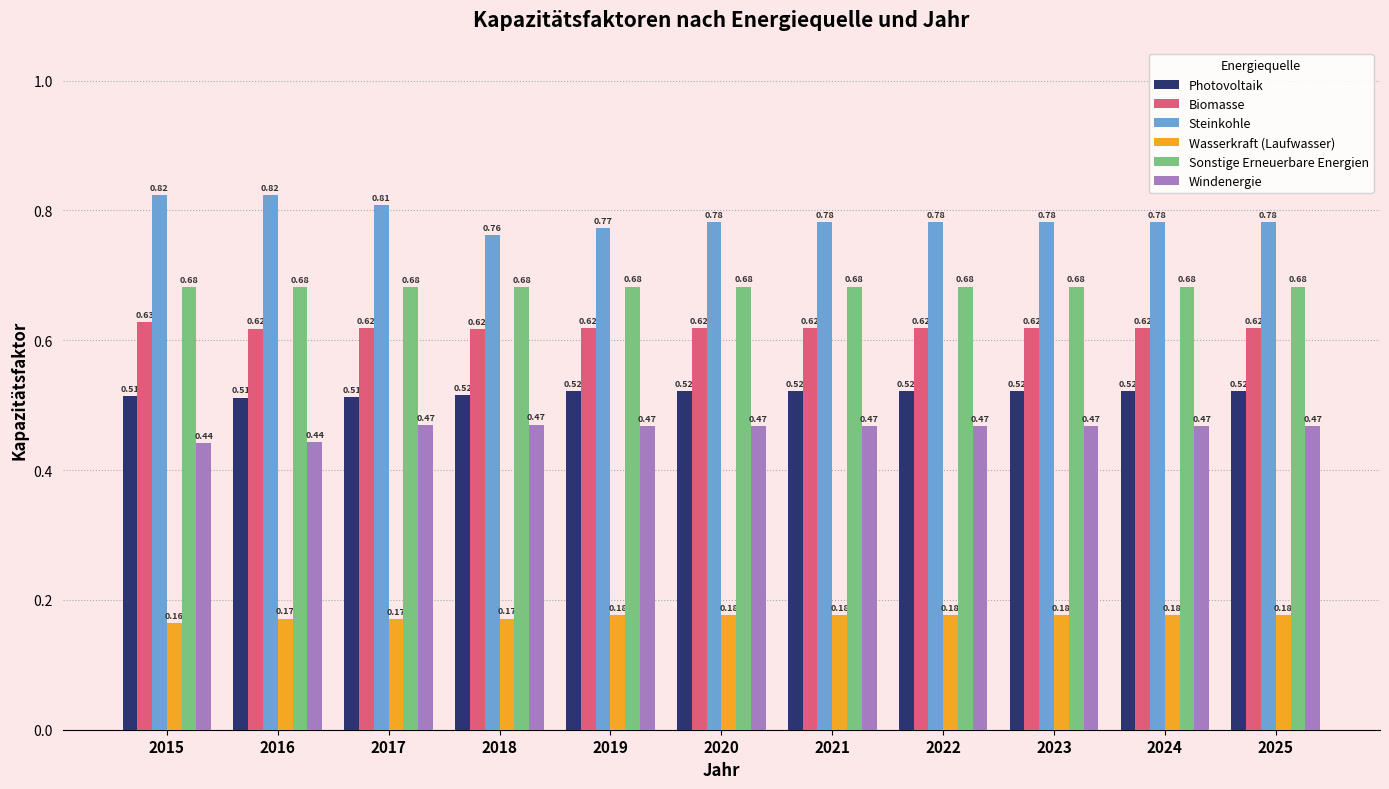

List the series in order of their peak value, lowest first.

Wasserkraft (Laufwasser), Windenergie, Photovoltaik, Biomasse, Sonstige Erneuerbare Energien, Steinkohle